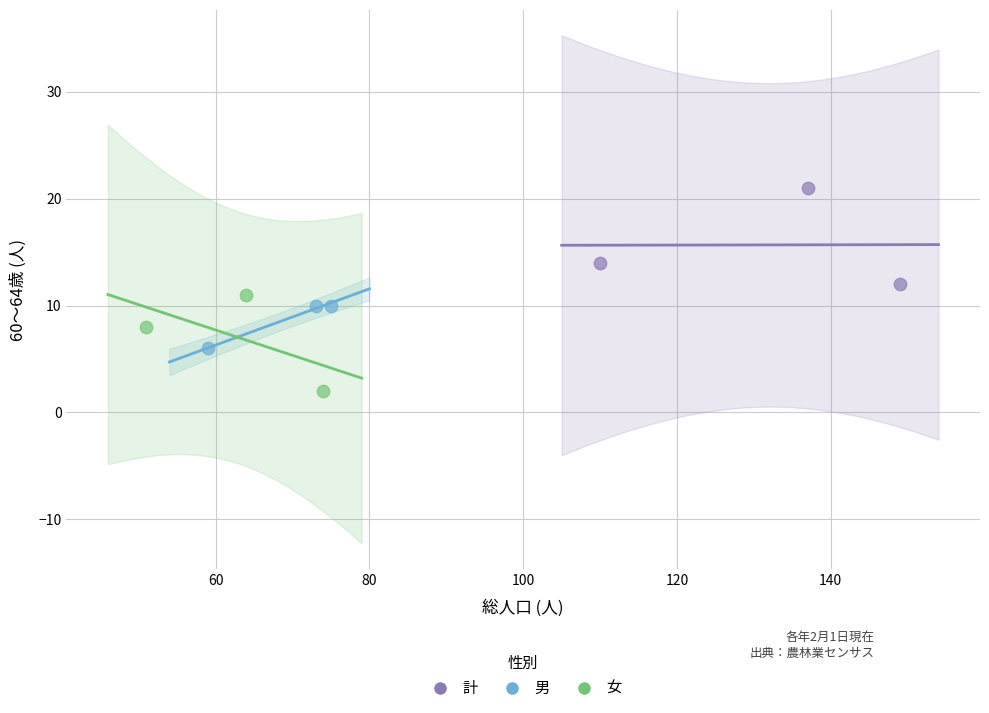

Which series reaches the minimum Y coordinate?

女